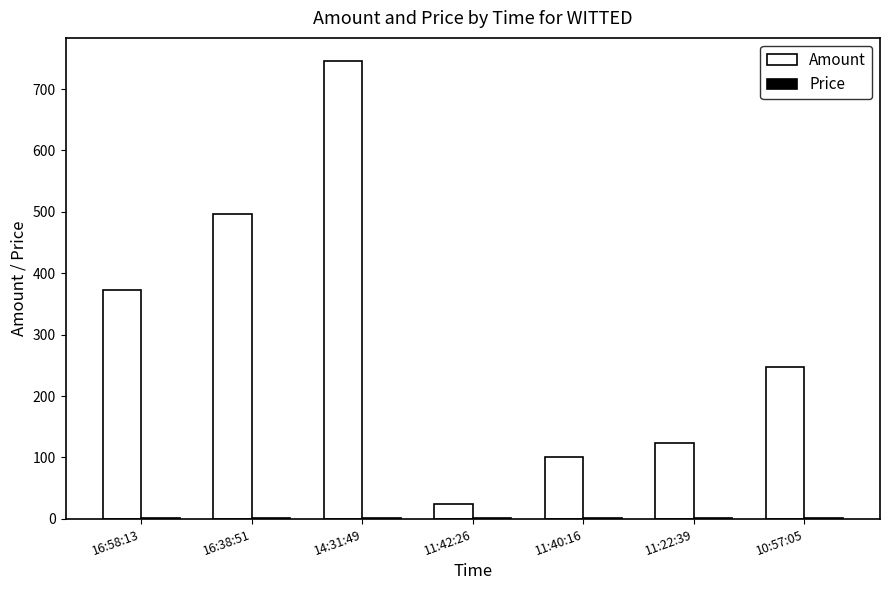

Are the bars horizontal?

No